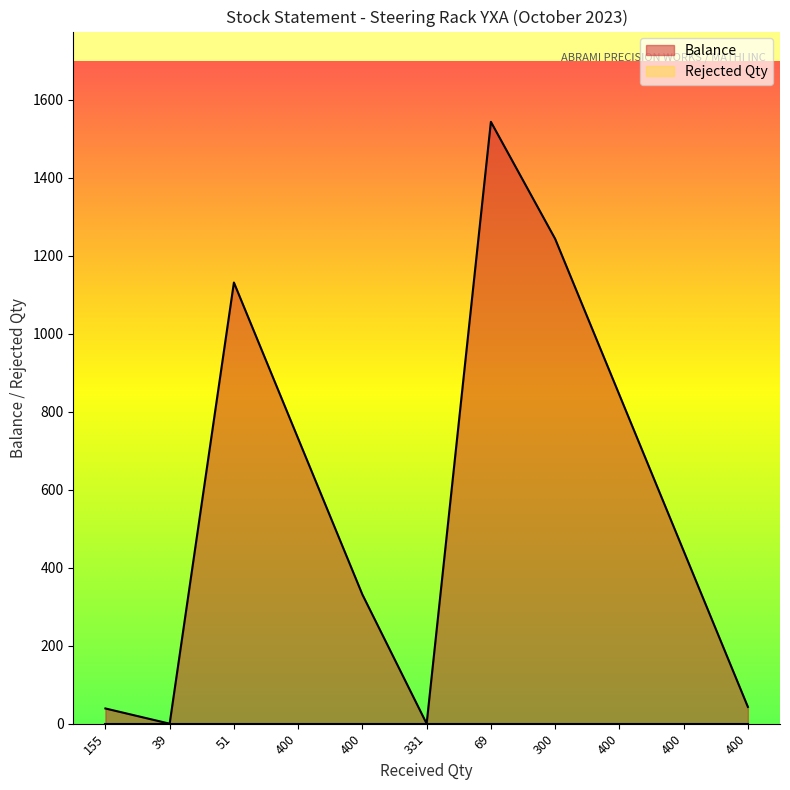

Which label corresponds to the smallest value in the chart?

39